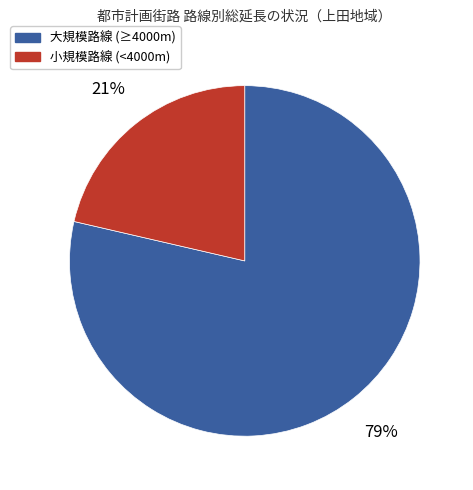

To the nearest percent, what is the average slice percentage?

50%